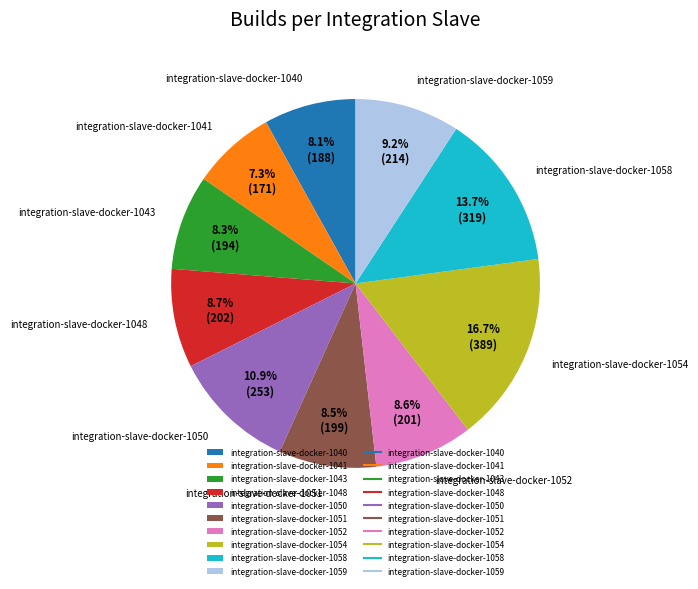

What percentage do integration-slave-docker-1054 and integration-slave-docker-1058 together represent?

30.4%